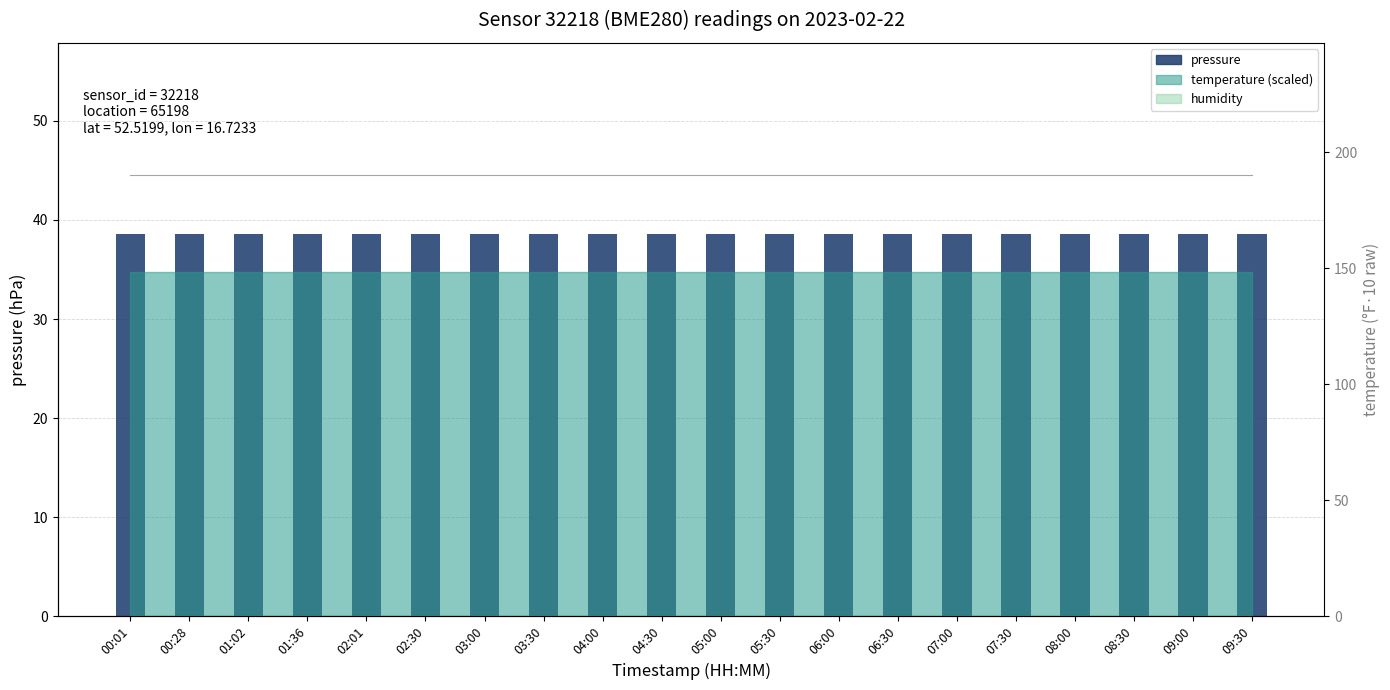

The pressure series shows 8.4 at 01:02. True or false?

False